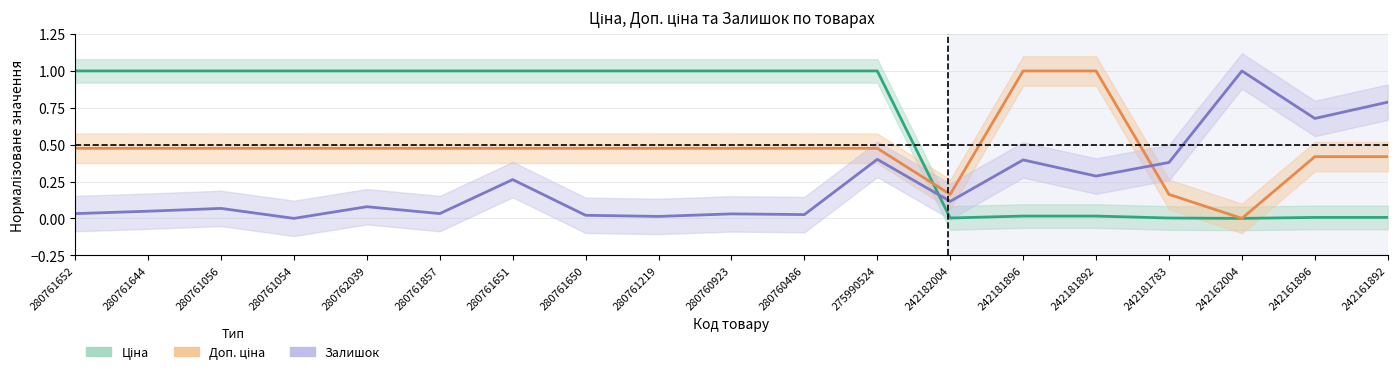

What is the label of the 6th point from the right?

242181896